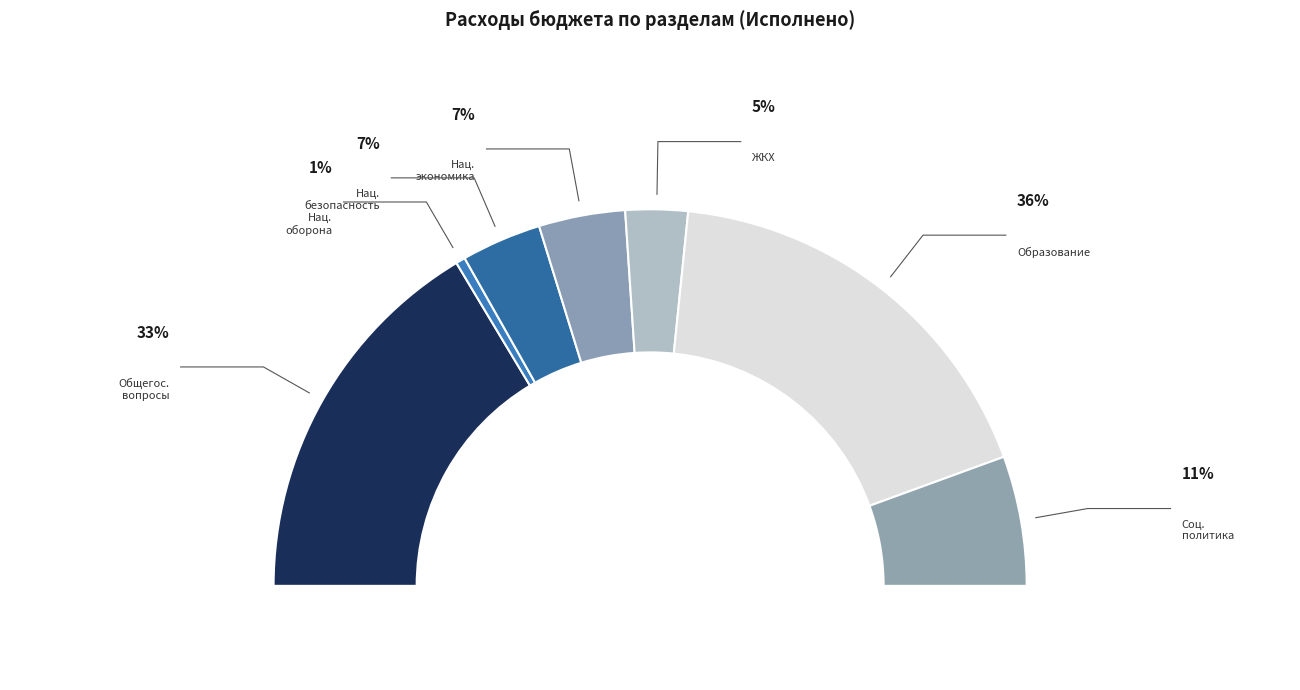

To the nearest percent, what is the average slice percentage?

14%